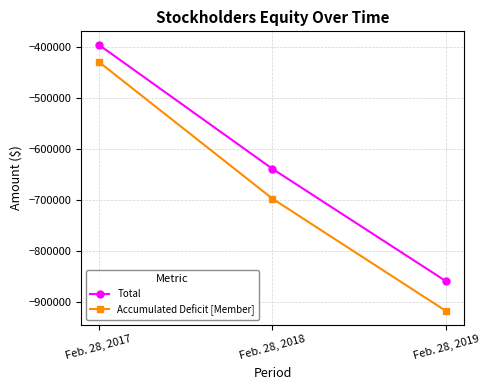

How many lines are shown in the chart?

2